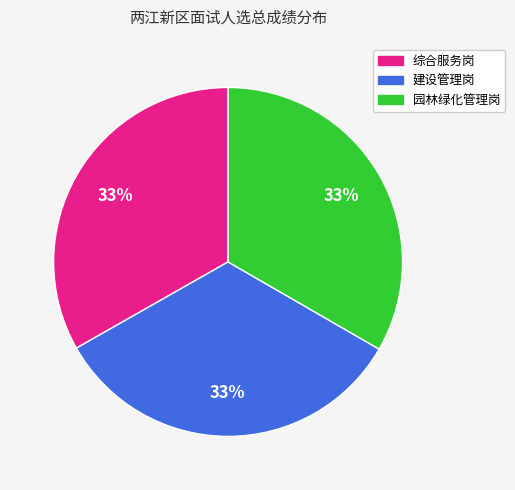

Does any single category account for the majority?

No